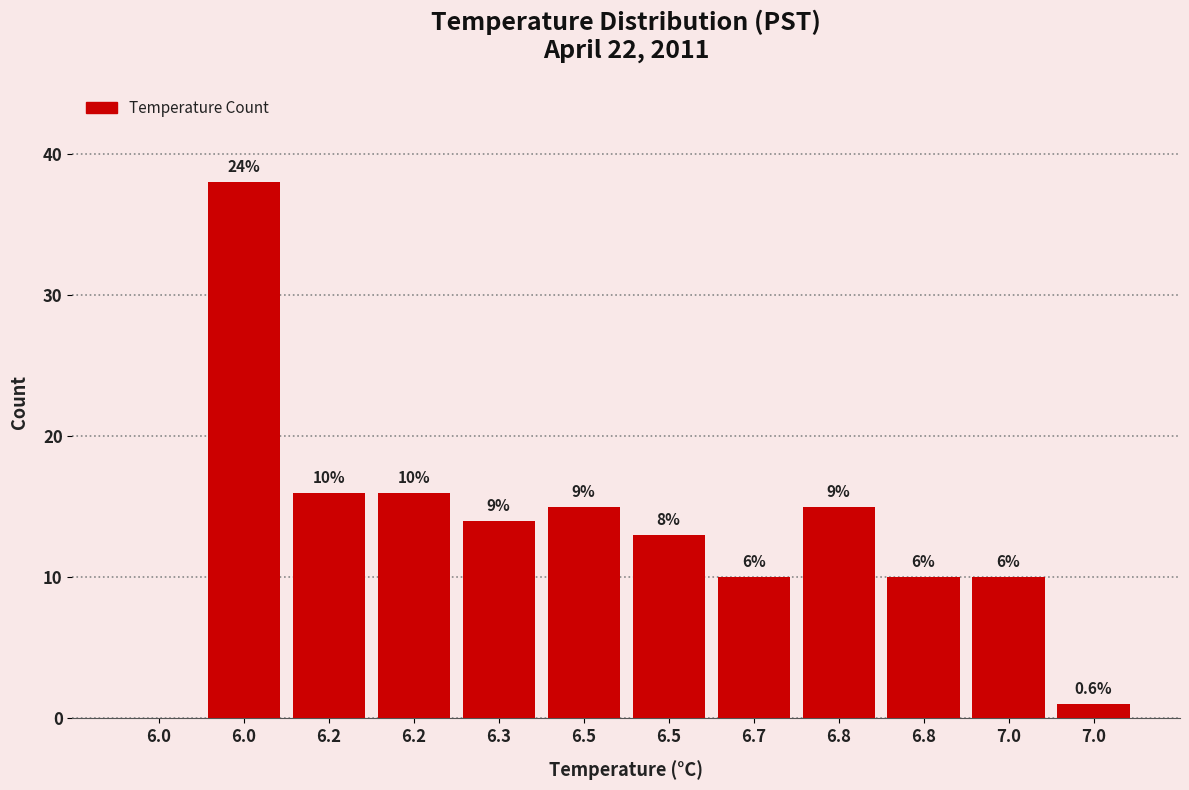

Are the bars horizontal?

No